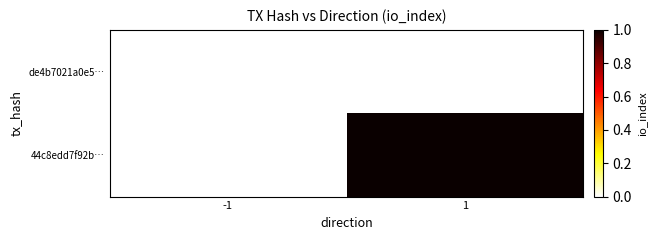

Which has a higher value, -1 or 1?

-1